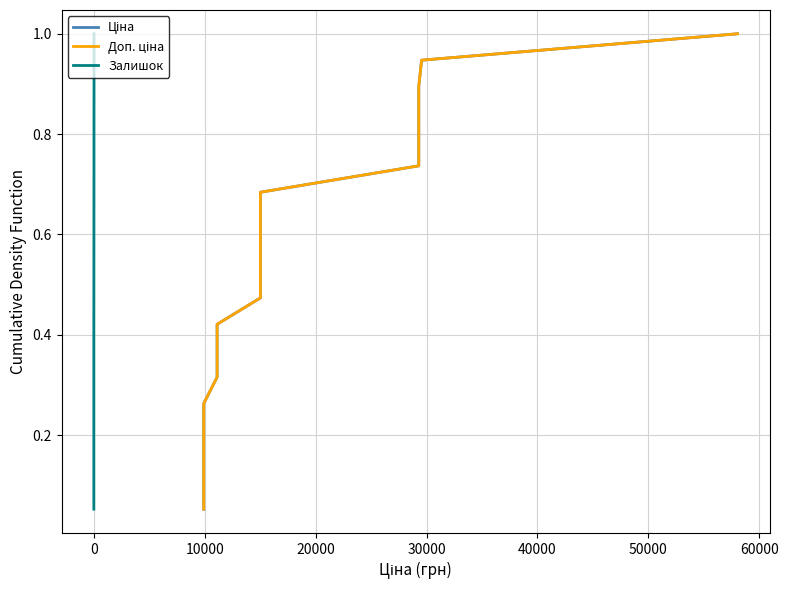

List the series in order of their peak value, lowest first.

Ціна, Доп. ціна, Залишок